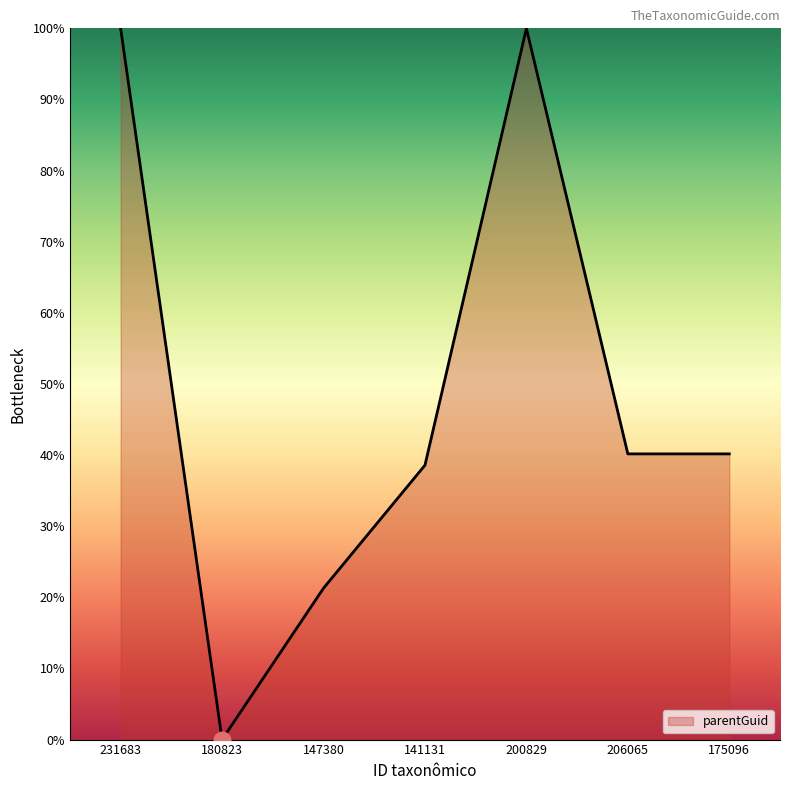

What is the difference between the values at 206065 and 180823?

40.2